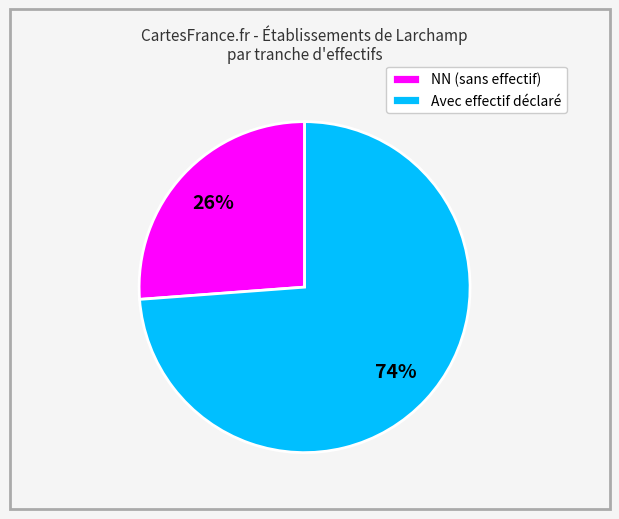

Do Avec effectif déclaré and NN (sans effectif) together represent more than half of the pie?

Yes